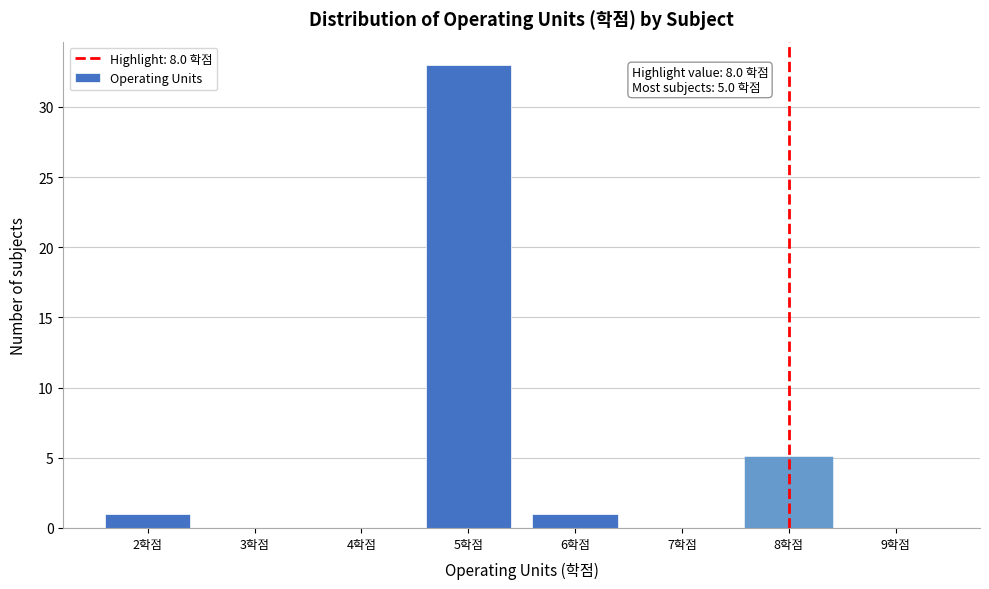

Over which range of the x-axis is the bar tallest?

4.5 to 5.5